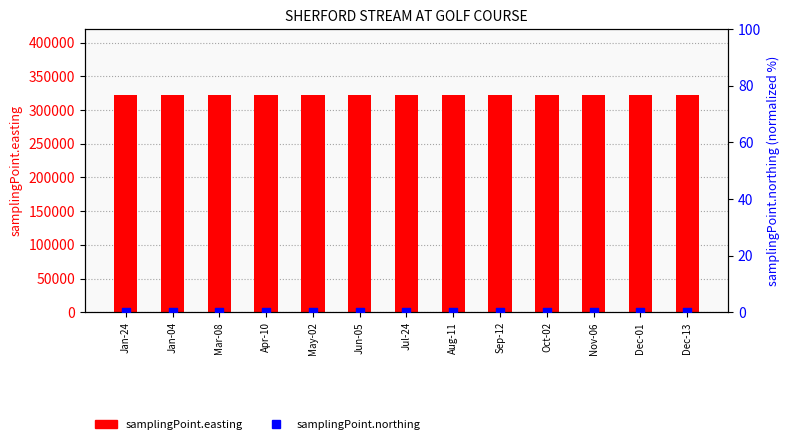

What is the total value across all series at Dec-01?

323039